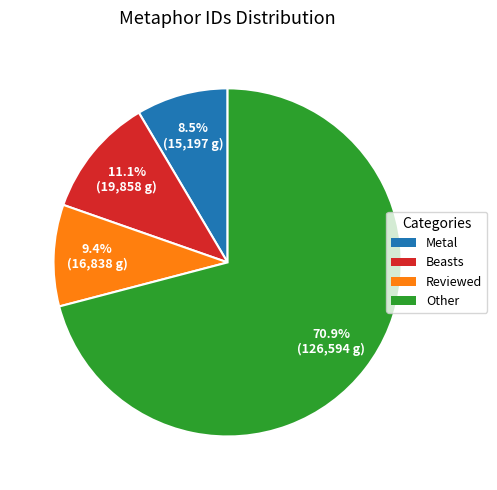

To the nearest percent, what is the average slice percentage?

25%